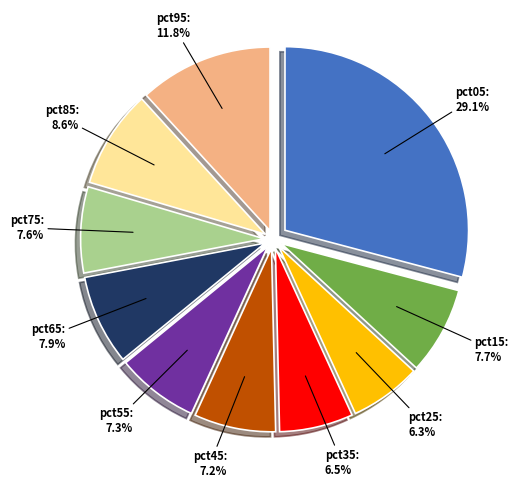

Does pct65 represent more than half of the total?

No